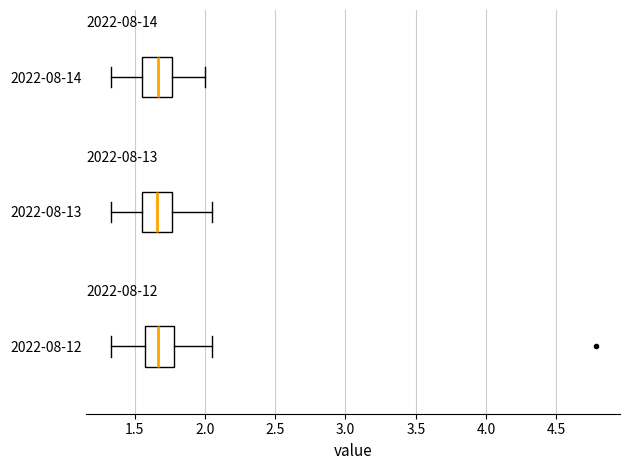

Reading bottom to top, transcribe this box plot: for each box, give where its median line is, the range the box spans, and where its two whiskers end, as read against the x-axis. The values are not printed on the chart, so give them approximately, as read against the axis.

2022-08-12: median 1.65, box 1.55 to 1.80, whiskers 1.35 to 2.05
2022-08-13: median 1.65, box 1.55 to 1.75, whiskers 1.35 to 2.05
2022-08-14: median 1.65, box 1.55 to 1.75, whiskers 1.35 to 2.00